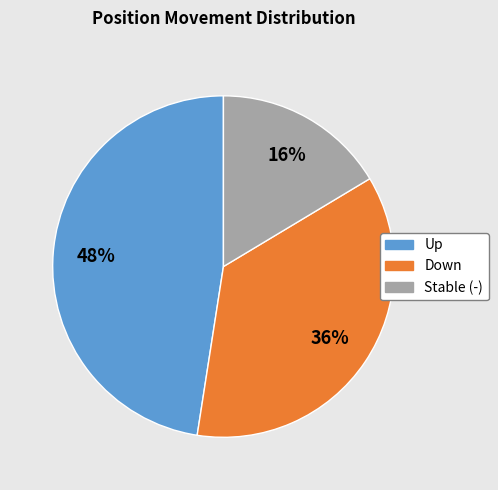

Is there a majority slice in this chart?

No